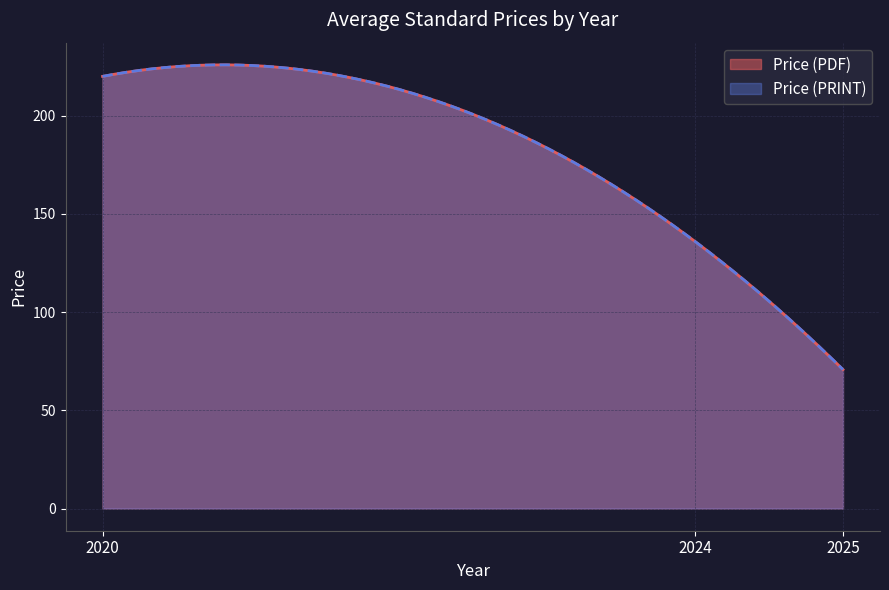

Which has a higher value, 2024 or 2024?

2024